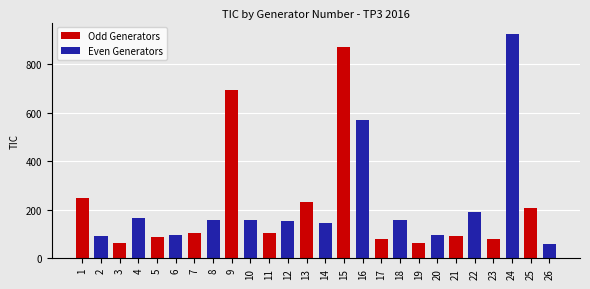

What is the average value?

227.2